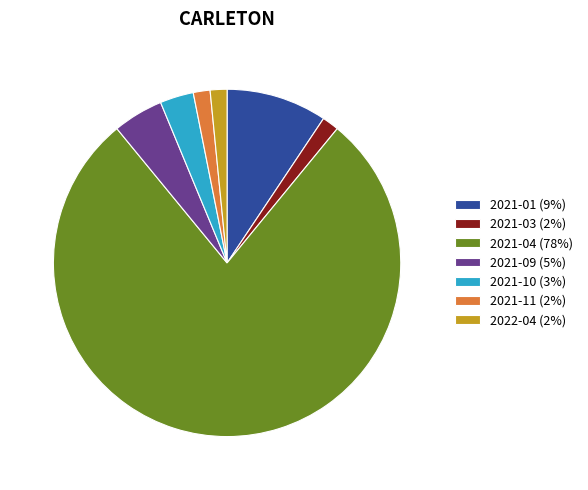

True or false: 2021-01 (9%) accounts for 21% of the total.

False